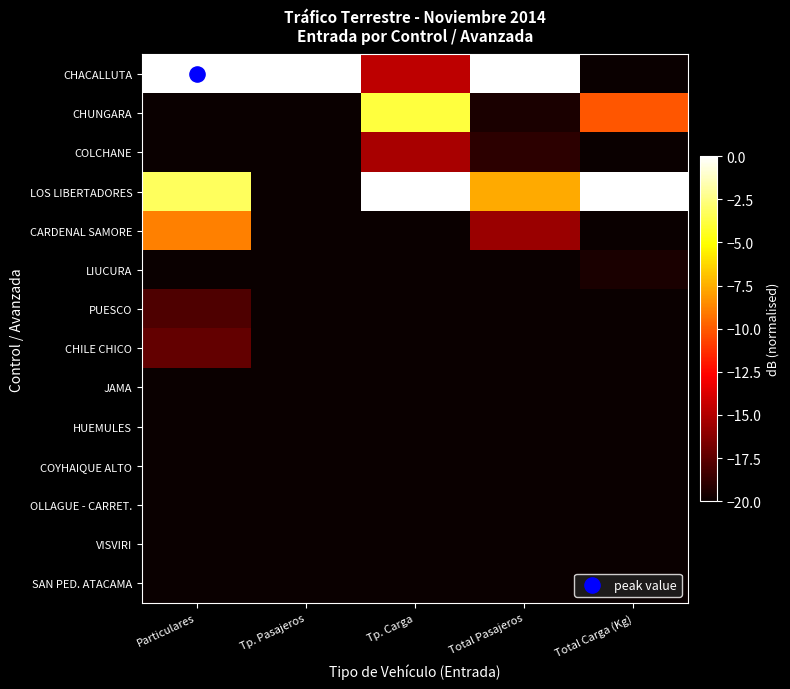

At Total Pasajeros, list the series in order from smallest to largest.

LIUCURA, PUESCO, CHILE CHICO, JAMA, HUEMULES, COYHAIQUE ALTO, OLLAGUE - CARRET., VISVIRI, SAN PED. ATACAMA, CHUNGARA, COLCHANE, CARDENAL SAMORE, LOS LIBERTADORES, CHACALLUTA